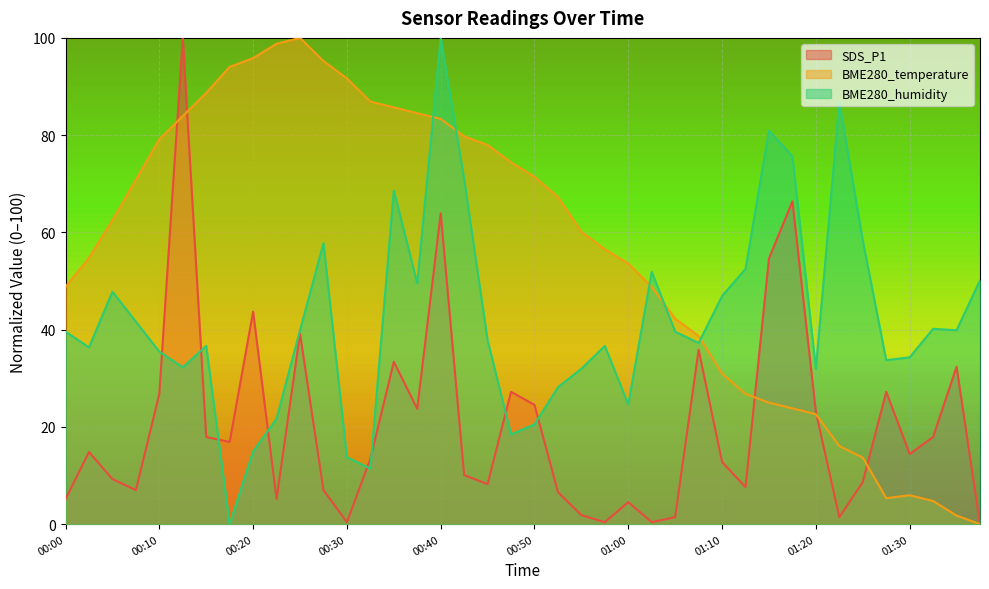

Reading right to left, list all the values displayed in this chart.

SDS_P1: 01:38=0.0	01:35=32.4	01:33=17.9	01:30=14.4	01:28=27.2	01:25=8.7	01:23=1.4	01:20=23.1	01:18=66.4	01:15=54.6	01:13=7.6	01:10=12.8	01:07=35.9	01:05=1.4	01:02=0.4	01:00=4.5	00:57=0.4	00:55=1.9	00:52=6.6	00:50=24.5	00:47=27.2	00:45=8.2	00:42=10.1	00:40=63.9	00:37=23.7	00:35=33.4	00:32=13.4	00:30=0.4	00:27=7.0	00:25=39.2	00:22=5.2	00:20=43.7	00:17=16.9	00:15=17.9	00:12=100.0	00:10=26.8	00:07=7.0	00:05=9.3	00:02=14.8	00:00=5.2
BME280_temperature: 01:38=0.0	01:35=1.8	01:33=4.8	01:30=6.0	01:28=5.4	01:25=13.7	01:23=16.1	01:20=22.6	01:18=23.8	01:15=25.0	01:13=26.8	01:10=31.0	01:07=38.7	01:05=42.3	01:02=48.8	01:00=53.6	00:57=56.5	00:55=60.1	00:52=67.3	00:50=71.4	00:47=74.4	00:45=78.0	00:42=79.8	00:40=83.3	00:37=84.5	00:35=85.7	00:32=86.9	00:30=91.7	00:27=95.2	00:25=100.0	00:22=98.8	00:20=95.8	00:17=94.0	00:15=88.7	00:12=83.9	00:10=79.2	00:07=70.8	00:05=62.5	00:02=54.8	00:00=48.8
BME280_humidity: 01:38=50.1	01:35=39.9	01:33=40.2	01:30=34.3	01:28=33.7	01:25=58.4	01:23=86.8	01:20=32.0	01:18=75.7	01:15=80.9	01:13=52.5	01:10=46.9	01:07=37.2	01:05=39.6	01:02=51.9	01:00=24.6	00:57=36.7	00:55=32.0	00:52=28.2	00:50=20.5	00:47=18.5	00:45=37.8	00:42=71.0	00:40=100.0	00:37=49.6	00:35=68.6	00:32=11.4	00:30=13.8	00:27=57.8	00:25=39.9	00:22=21.7	00:20=15.0	00:17=0.0	00:15=36.7	00:12=32.3	00:10=35.5	00:07=41.6	00:05=47.8	00:02=36.4	00:00=39.6